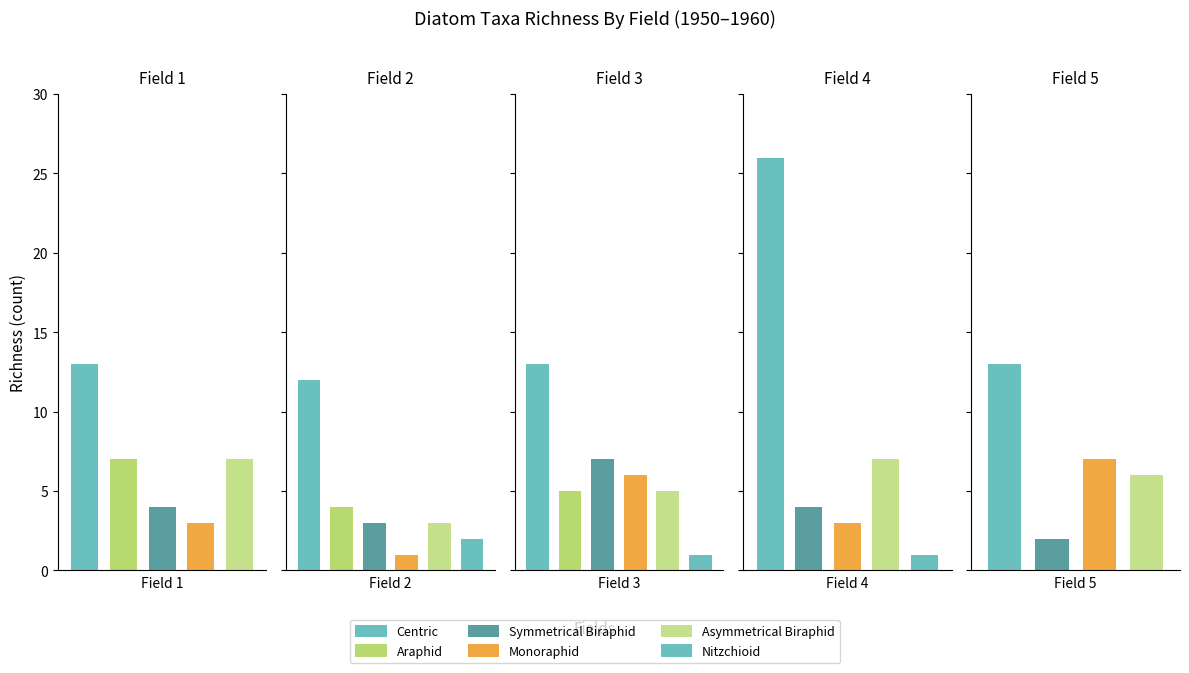

What is the difference between the maximum and minimum values in the Monoraphid series?

6